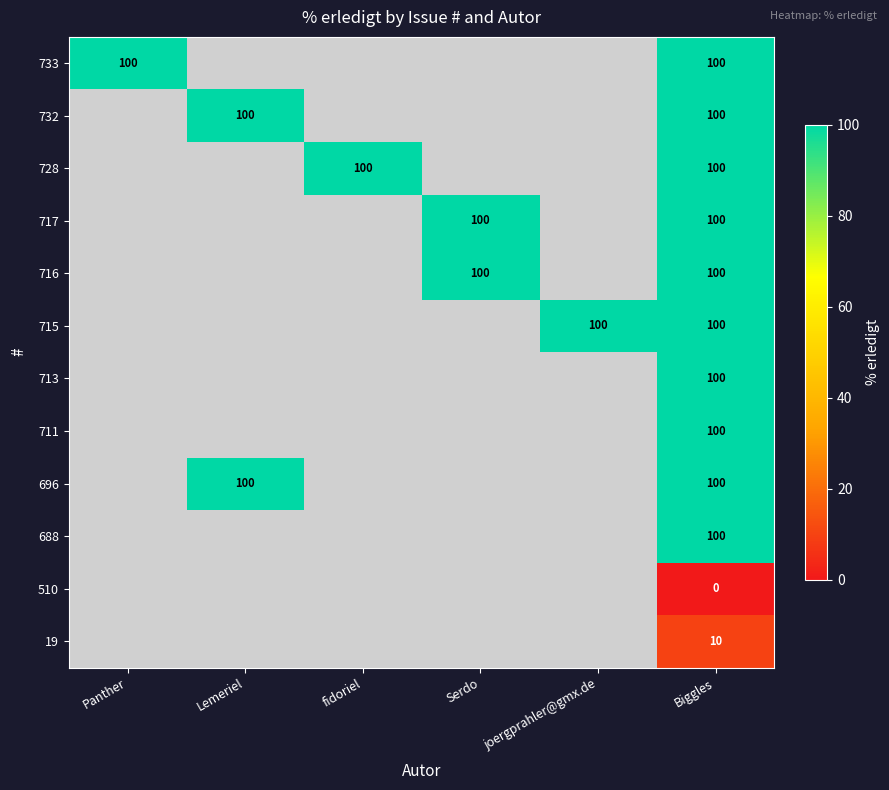

What is the spread (max minus min) of values at Biggles?

100